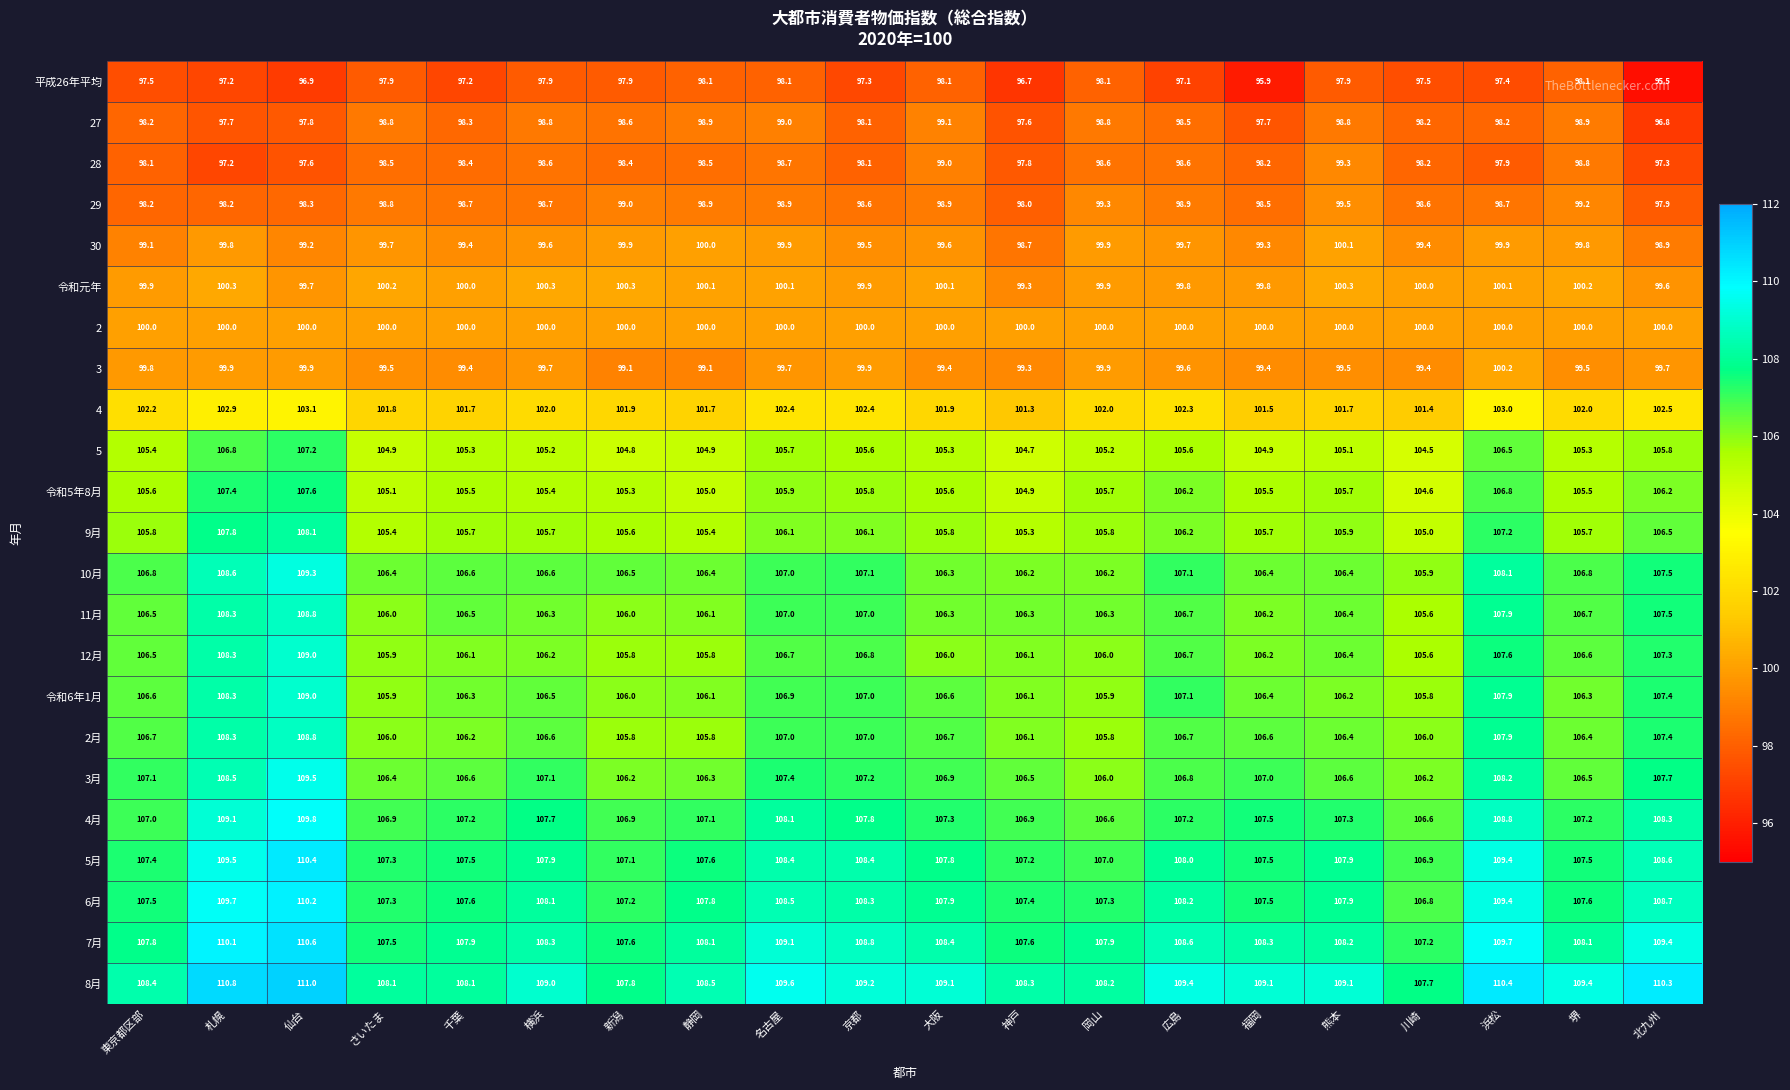

Which label corresponds to the smallest value in the chart?

北九州